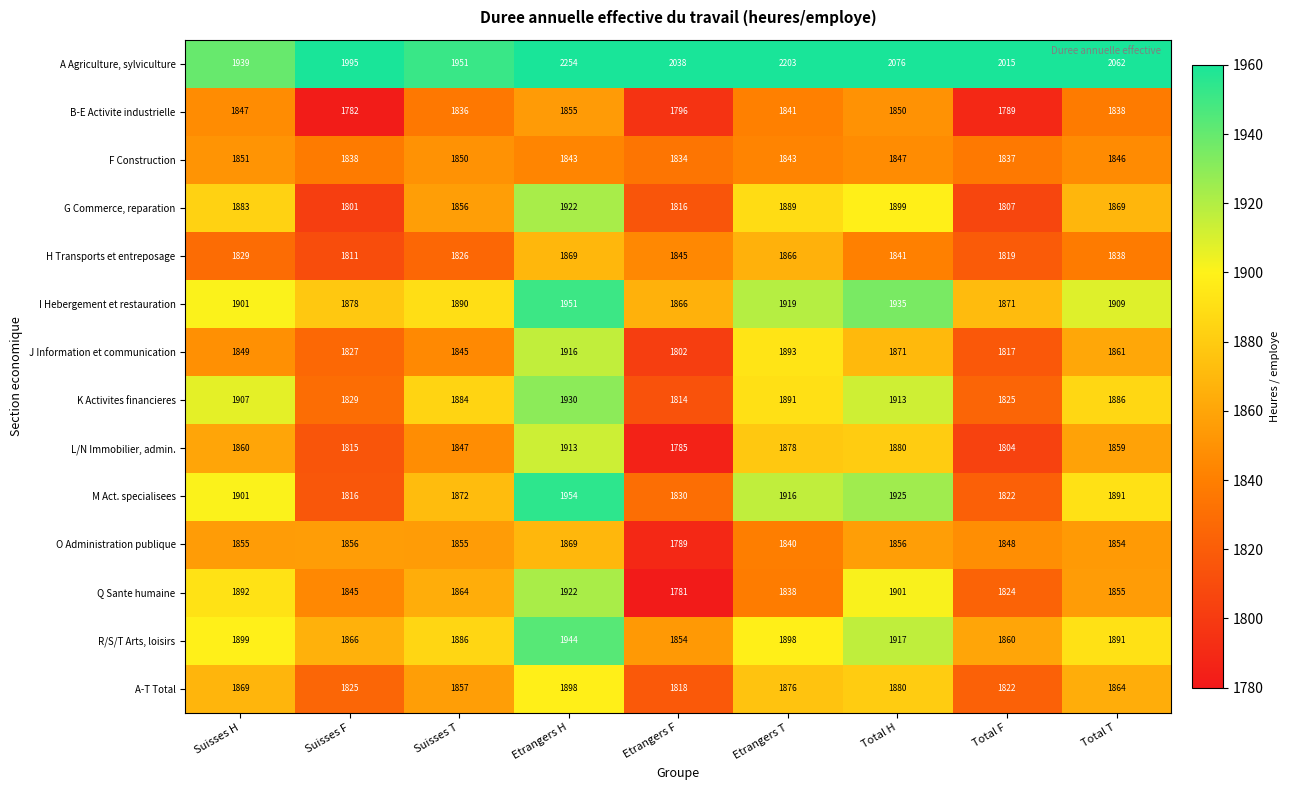

The value of I Hebergement et restauration at Etrangers T is 1919. True or false?

True